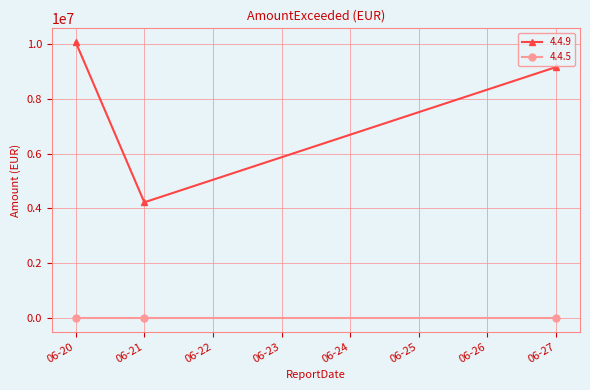

Is this an area chart (filled region under the line)?

No